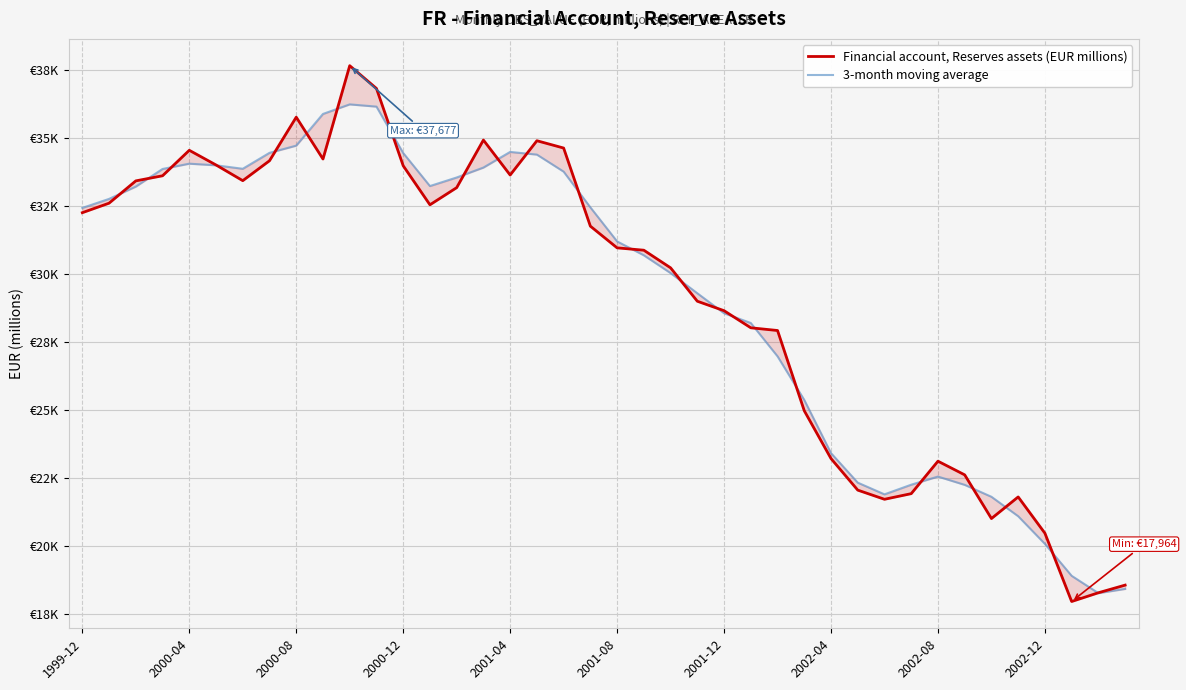

True or false: 3-month moving average has a value of 33928.3 at 15.

True